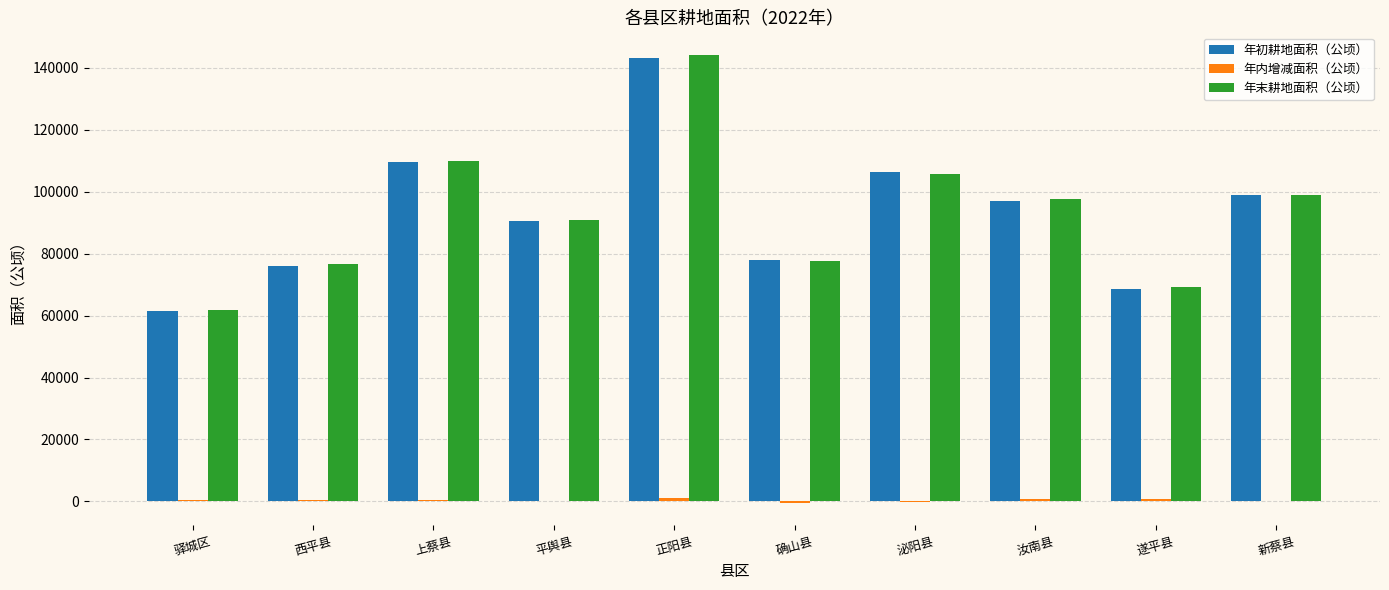

The 年初耕地面积（公顷） series shows 135139.3 at 平舆县. True or false?

False